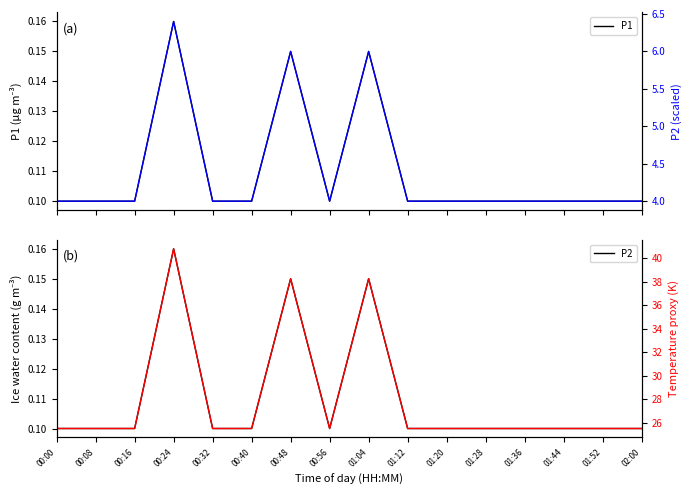

How many P2 values are between 0 and 1?

16